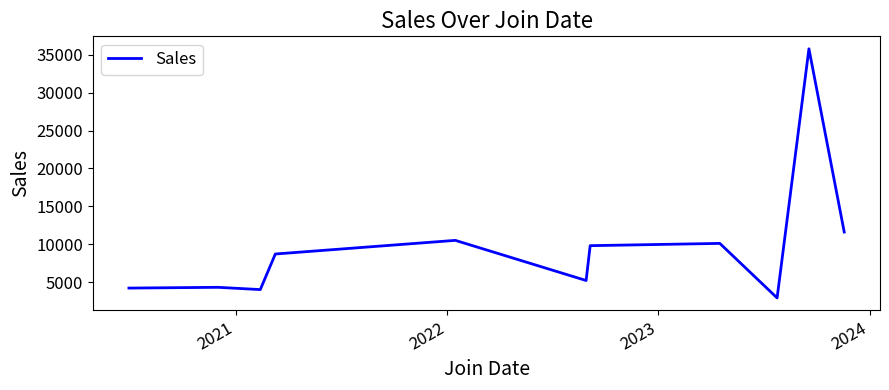

What is the maximum value shown in the chart?

35800